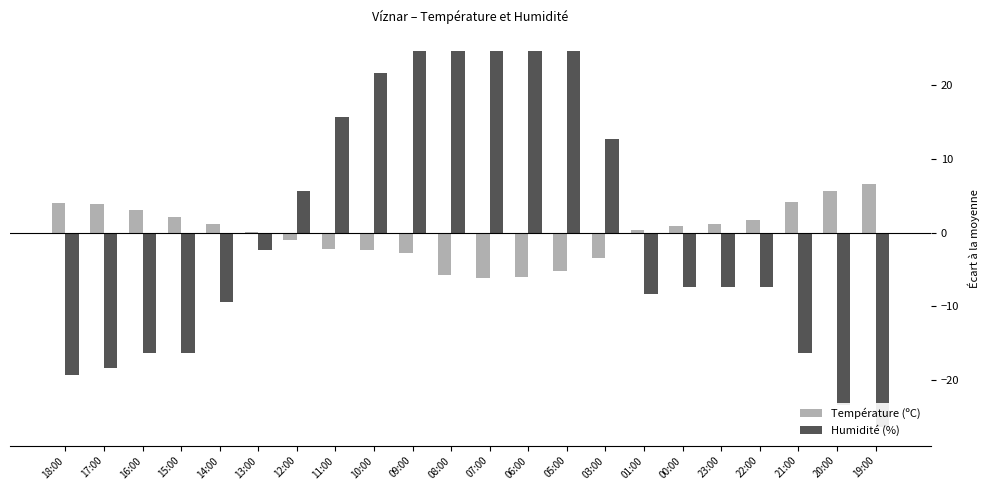

Reading right to left, extract all data points from this chart.

Température (ºC): 6.6	5.6	4.2	1.7	1.1	0.9	0.3	-3.4	-5.2	-6.0	-6.1	-5.7	-2.8	-2.4	-2.3	-1.0	0.1	1.2	2.1	3.0	3.9	4.0
Humidité (%): -26.4	-23.4	-16.4	-7.4	-7.4	-7.4	-8.4	12.6	24.6	24.6	24.6	24.6	24.6	21.6	15.6	5.6	-2.4	-9.4	-16.4	-16.4	-18.4	-19.4